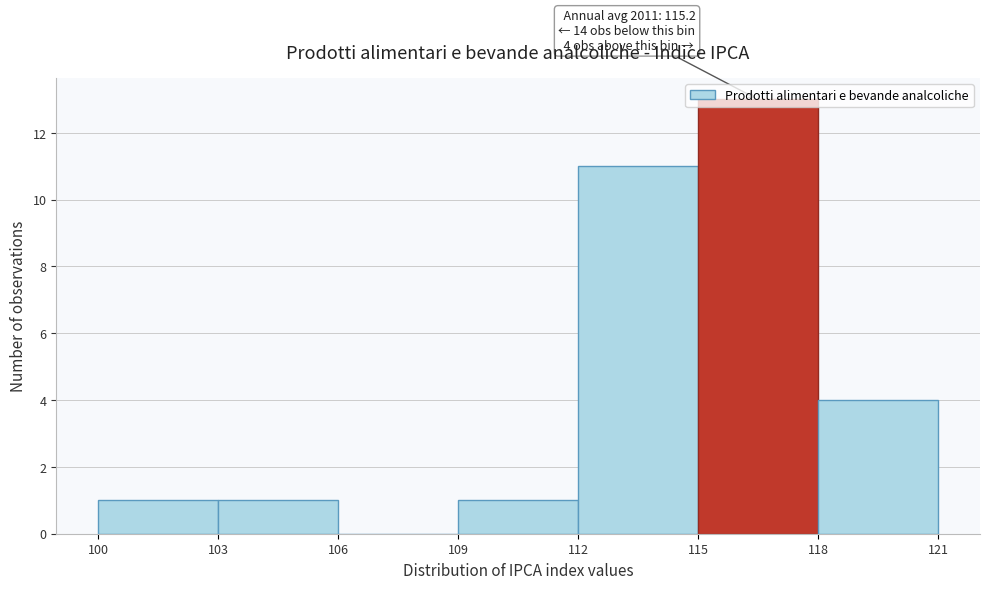

Which range on the x-axis has the tallest bar?

115 to 118